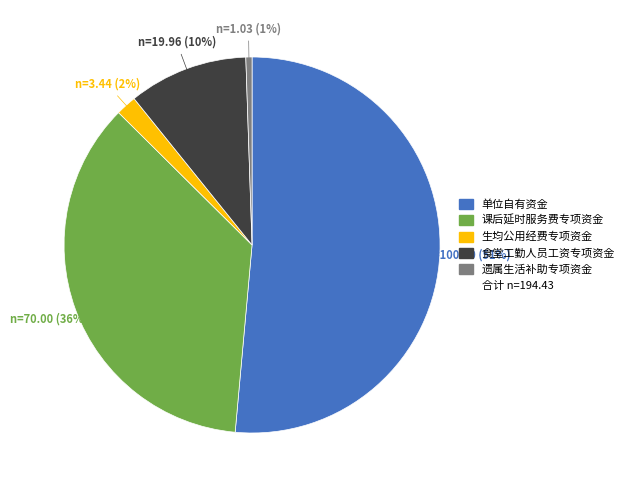

To the nearest percent, what is the average slice percentage?

20%